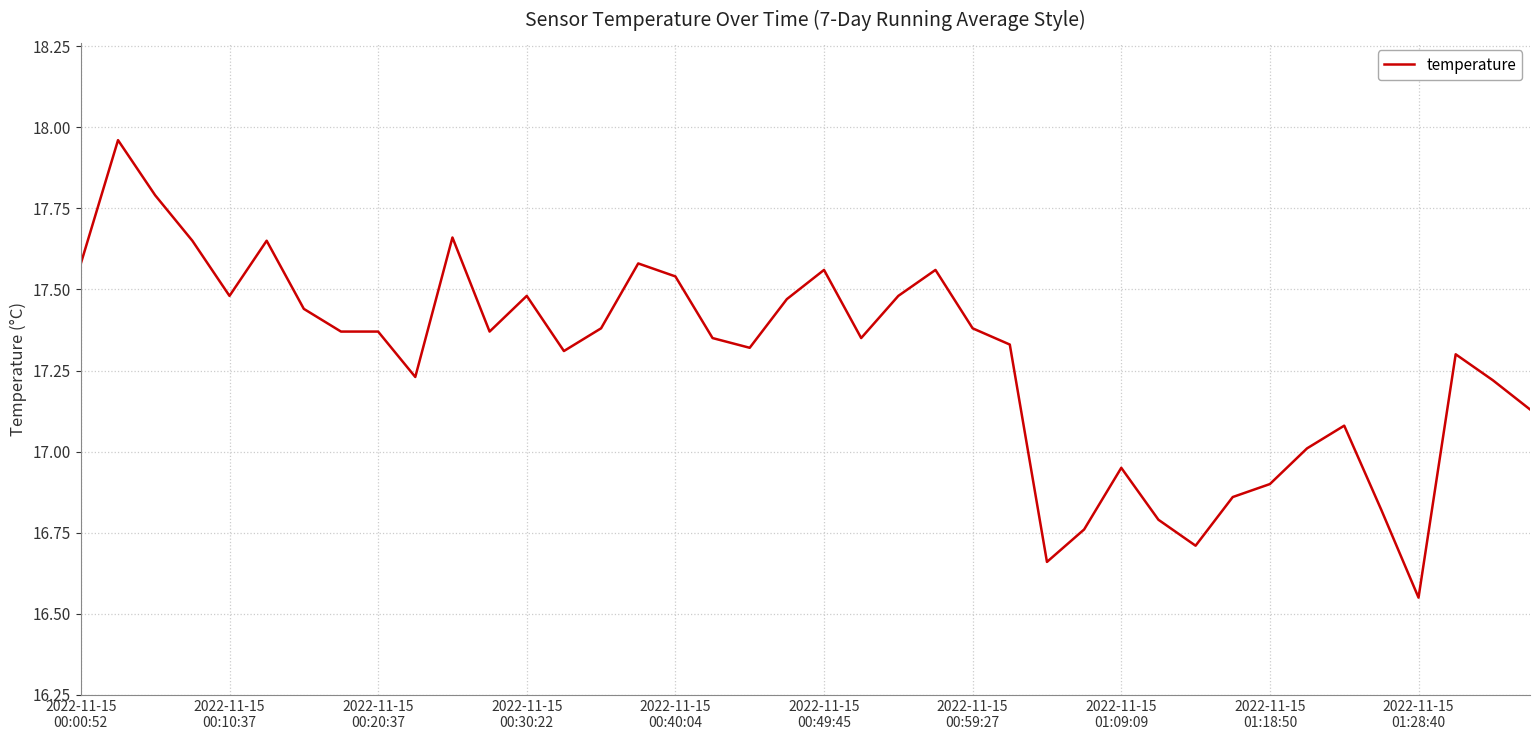

What is the difference between the maximum and minimum values?

1.4